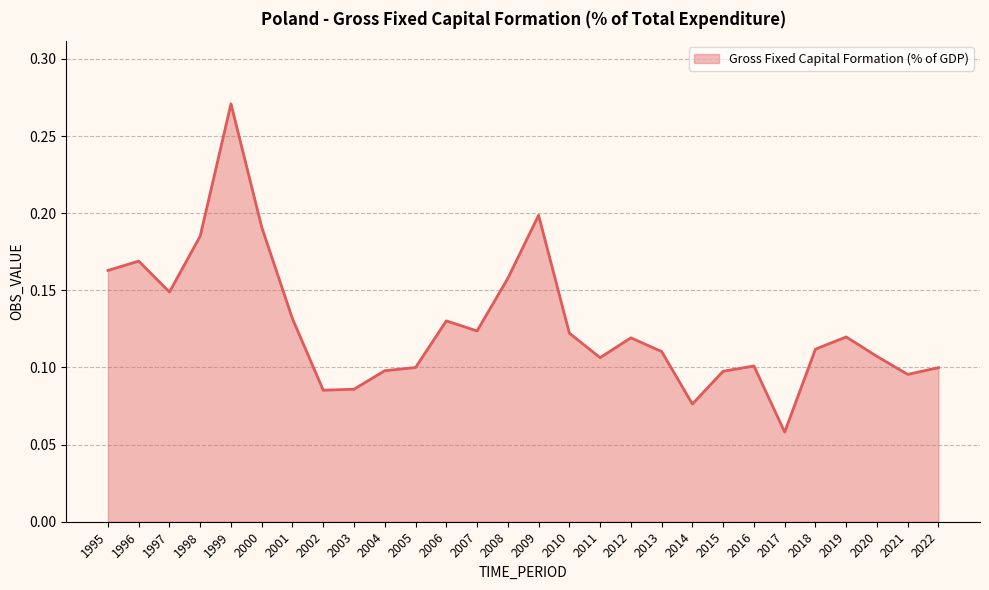

Which label corresponds to the largest value in the chart?

1999